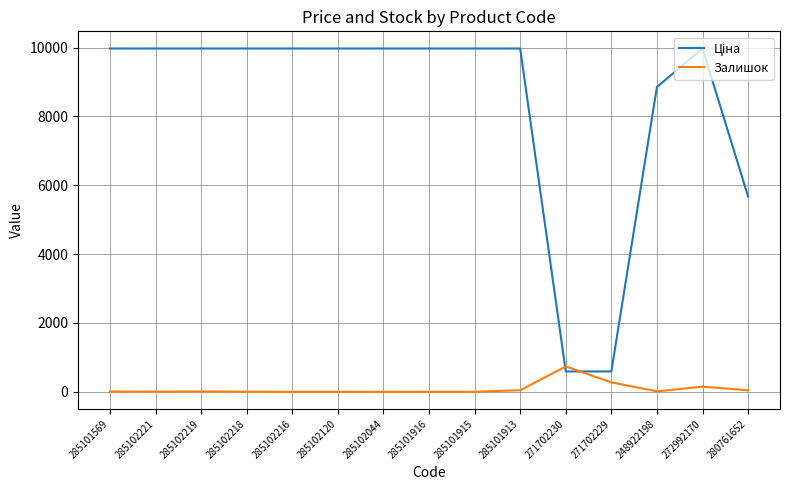

True or false: Залишок has a value of 0.0 at 285102120.

True